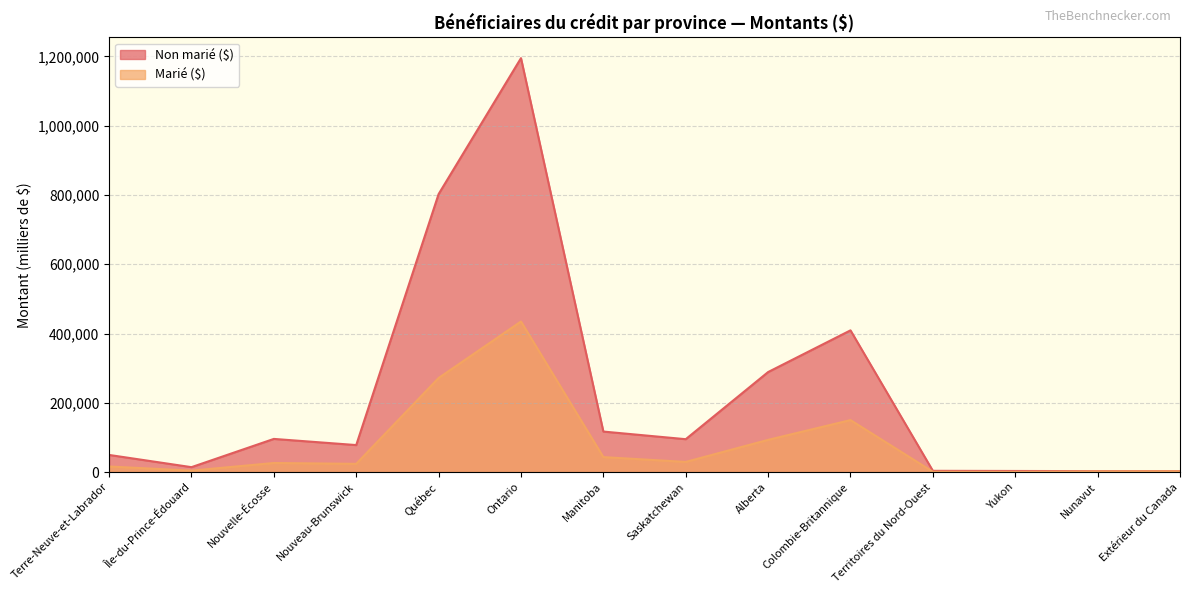

How many lines are shown in the chart?

2